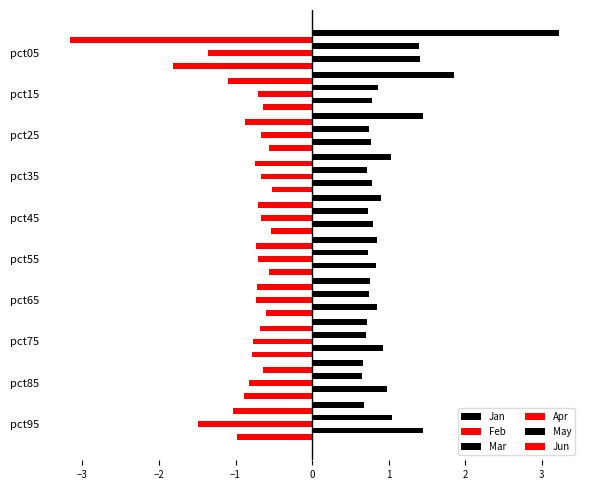

How many series are shown in this chart?

6